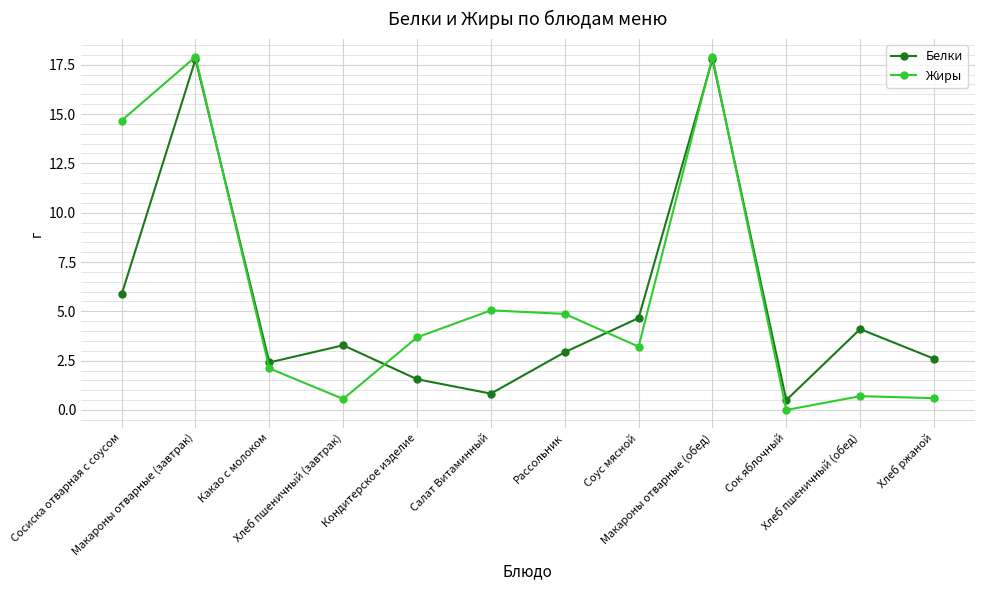

How many series are shown in this chart?

2